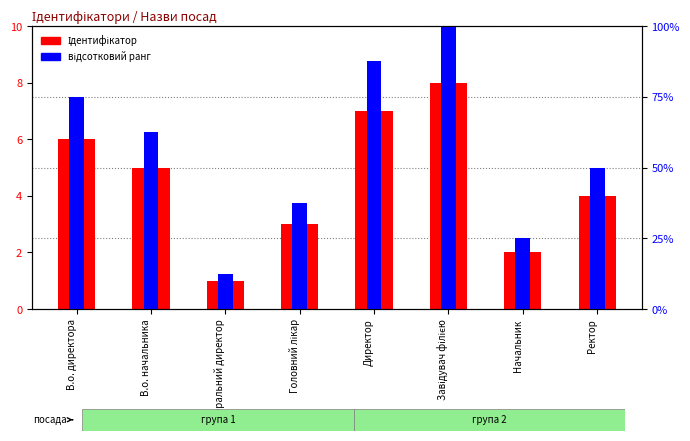

Reading left to right, extract all data points from this chart.

Ідентифікатор: 6.0	5.0	1.0	3.0	7.0	8.0	2.0	4.0
відсотковий ранг: 75.0	62.5	12.5	37.5	87.5	100.0	25.0	50.0